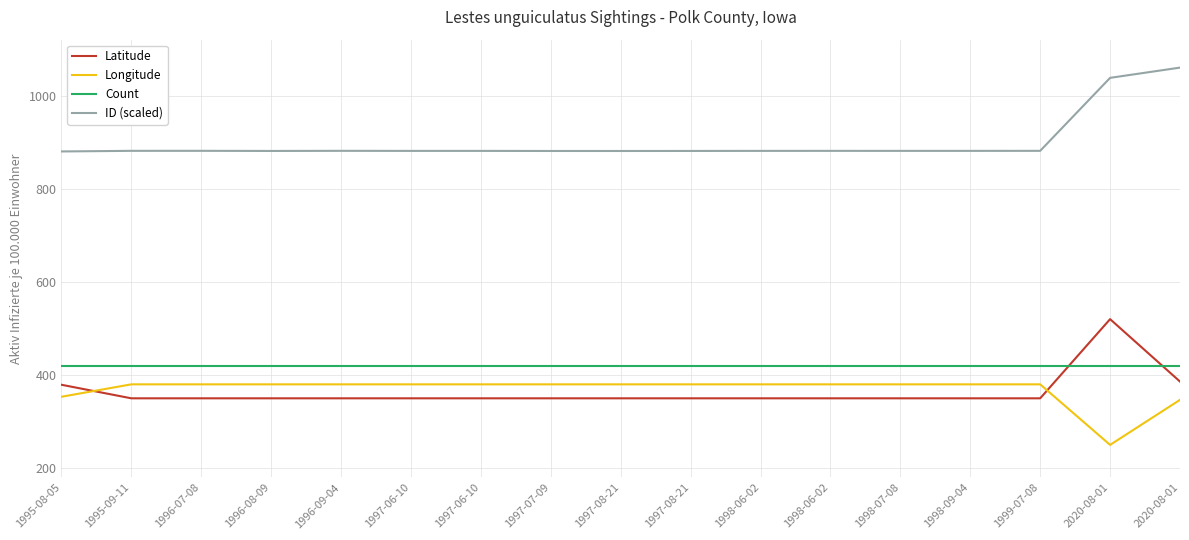

What is the sum of all ID (scaled) values?

15314.8